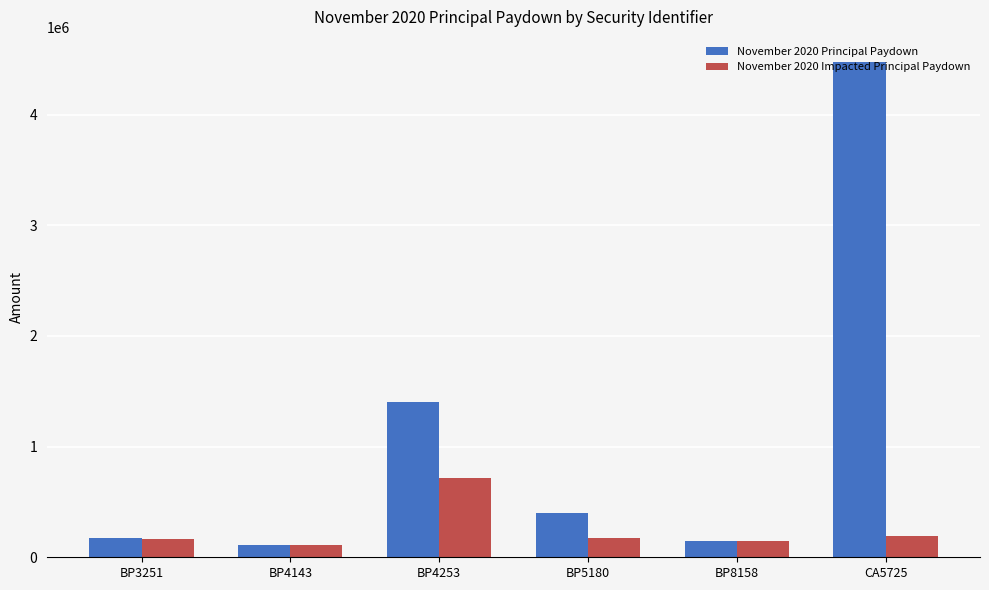

The November 2020 Principal Paydown series shows 173243.4 at BP3251. True or false?

True